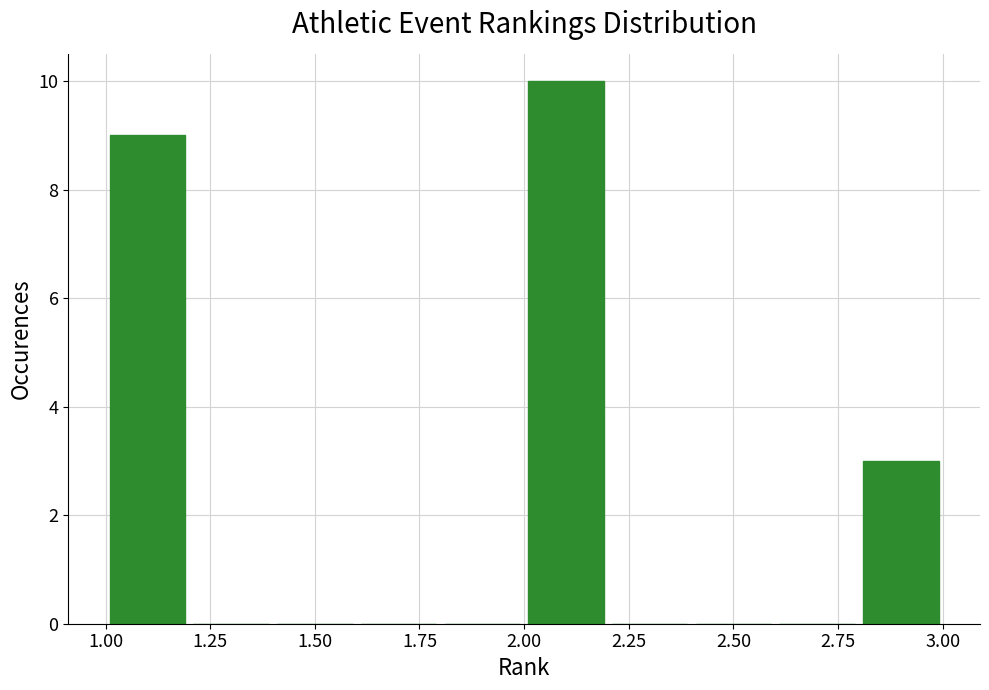

Reading left to right, list every bar in this chart as the range it spans on the x-axis followed by its height. The values are not printed on the chart, so give them approximately, as read against the axis.

1.0 to 1.2: 9
1.2 to 1.4: 0
1.4 to 1.6: 0
1.6 to 1.8: 0
1.8 to 2.0: 0
2.0 to 2.2: 10
2.2 to 2.4: 0
2.4 to 2.6: 0
2.6 to 2.8: 0
2.8 to 3.0: 3